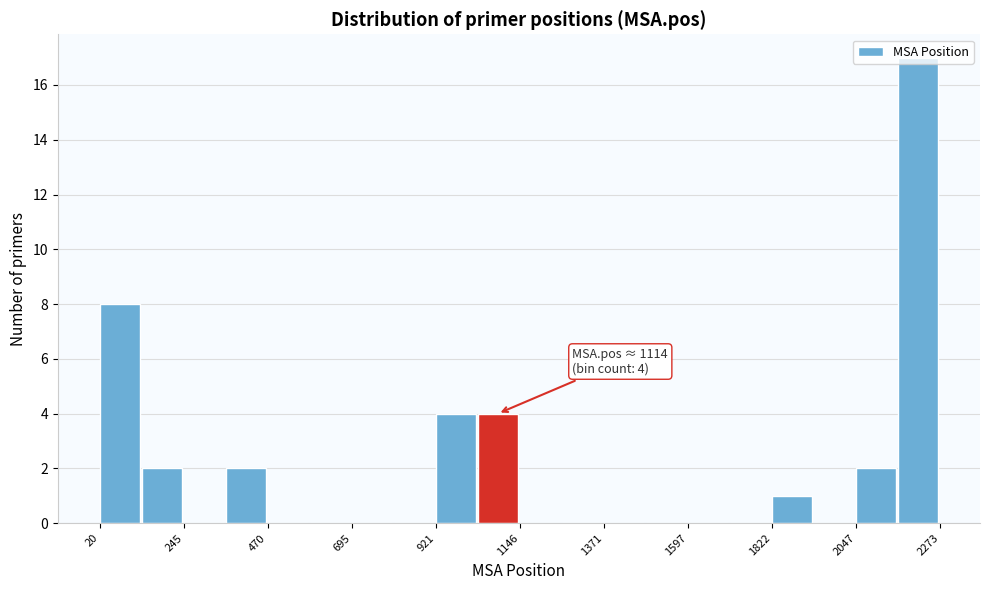

Read against the x-axis, roughly where is the centre of the tallest bar?

2200